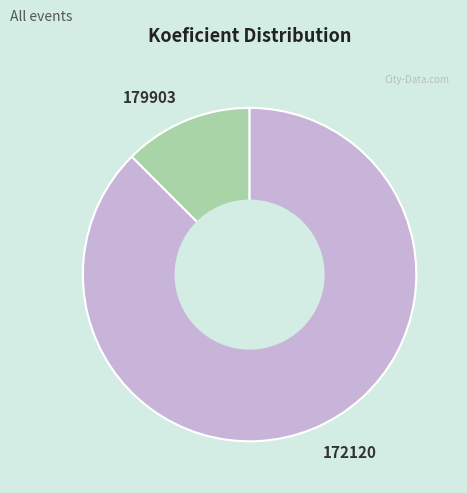

Combined, do 179903 and 172120 account for over 50%?

Yes